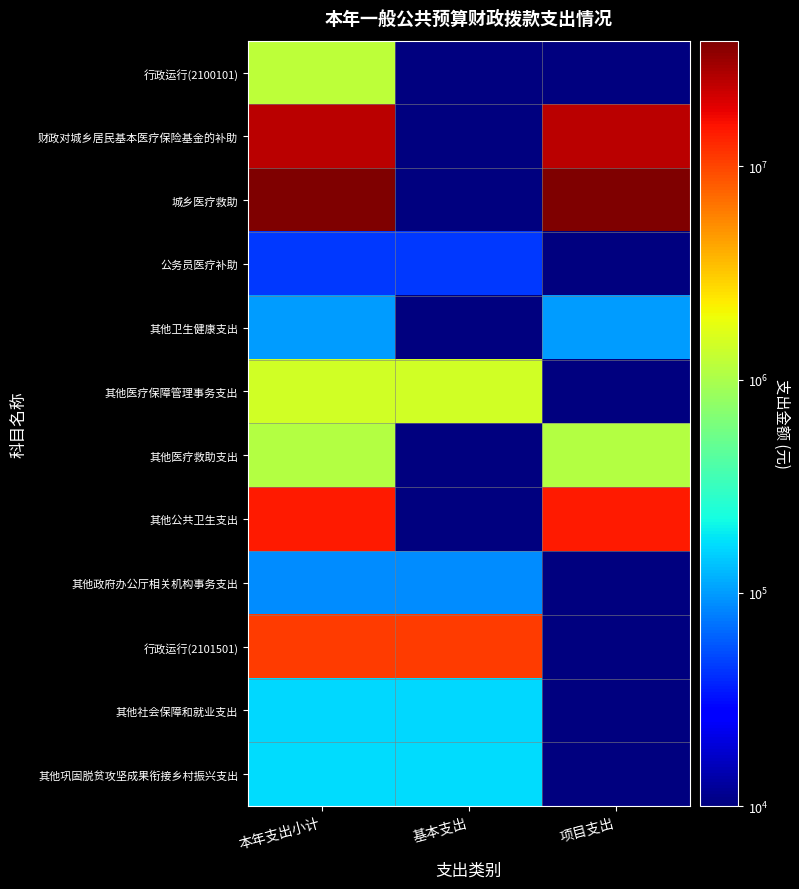

List the series in order of their peak value, lowest first.

公务员医疗补助, 其他政府办公厅相关机构事务支出, 其他卫生健康支出, 其他社会保障和就业支出, 其他巩固脱贫攻坚成果衔接乡村振兴支出, 其他医疗救助支出, 行政运行(2100101), 其他医疗保障管理事务支出, 行政运行(2101501), 其他公共卫生支出, 财政对城乡居民基本医疗保险基金的补助, 城乡医疗救助